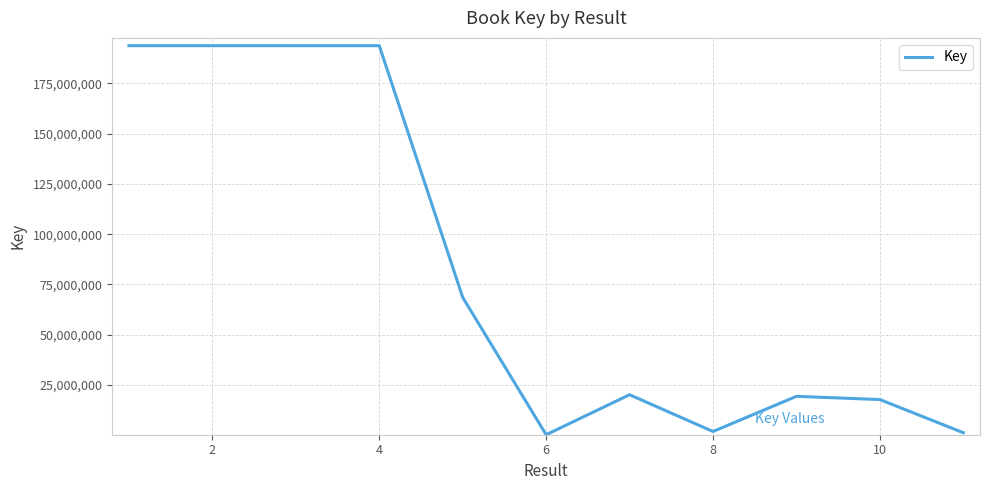

What is the maximum value shown in the chart?

193699701